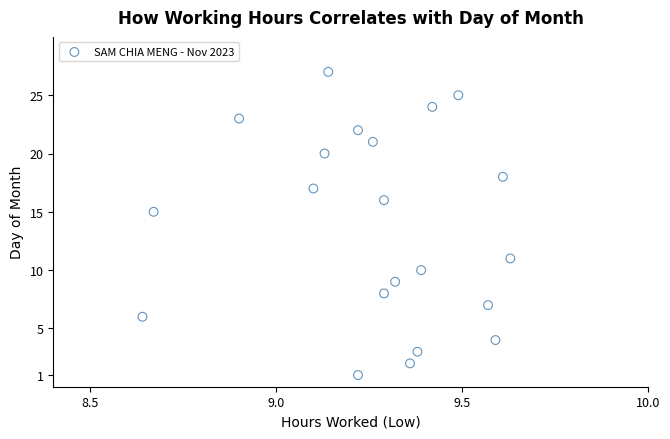

What is the range of Y values (max minus min)?

26